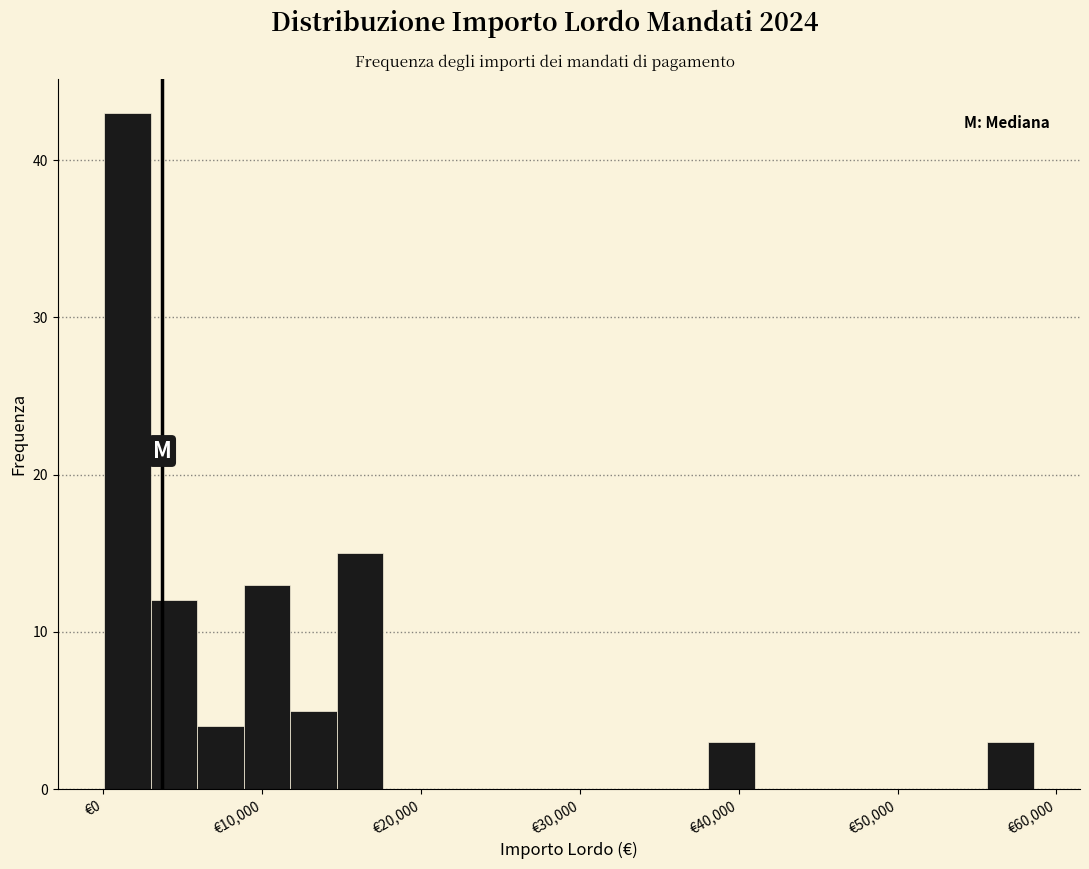

Around what value on the x-axis is the tallest bar? Give the approximate position of its centre, as read against the axis.

2000